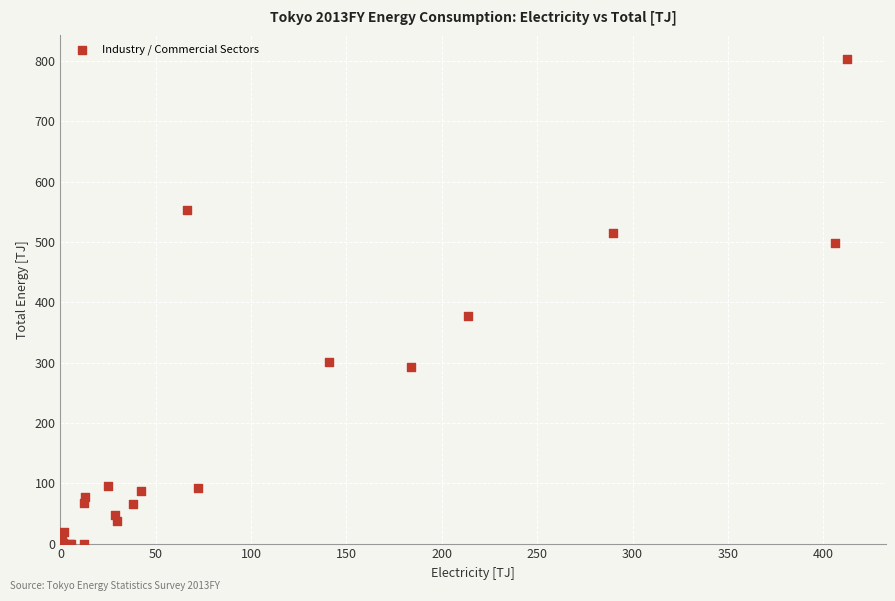

What Y value in the scatter plot is closest to 401?

377.6